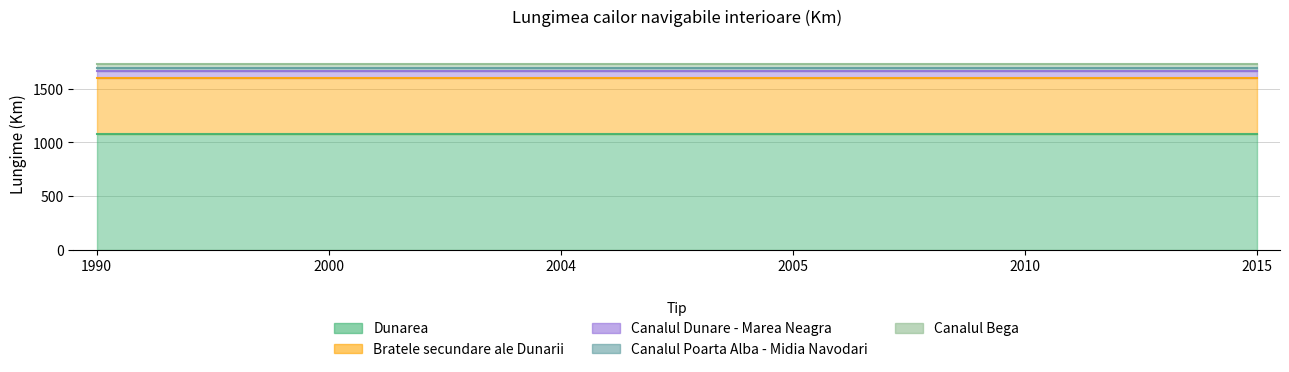

At 2015, list the series in order from smallest to largest.

Canalul Poarta Alba - Midia Navodari, Canalul Bega, Canalul Dunare - Marea Neagra, Bratele secundare ale Dunarii, Dunarea